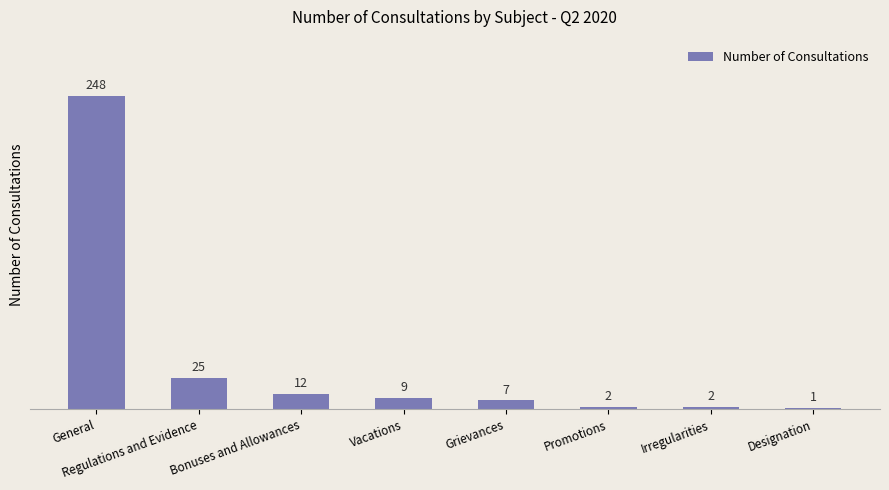

The value at Regulations and Evidence is 9. True or false?

False